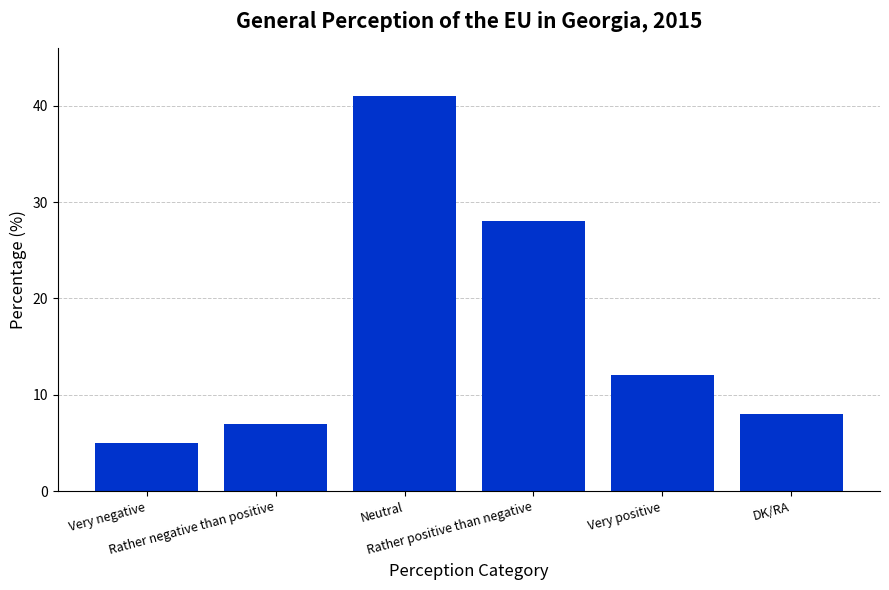

List the labels in order of value, largest first.

Neutral, Rather positive than negative, Very positive, DK/RA, Rather negative than positive, Very negative